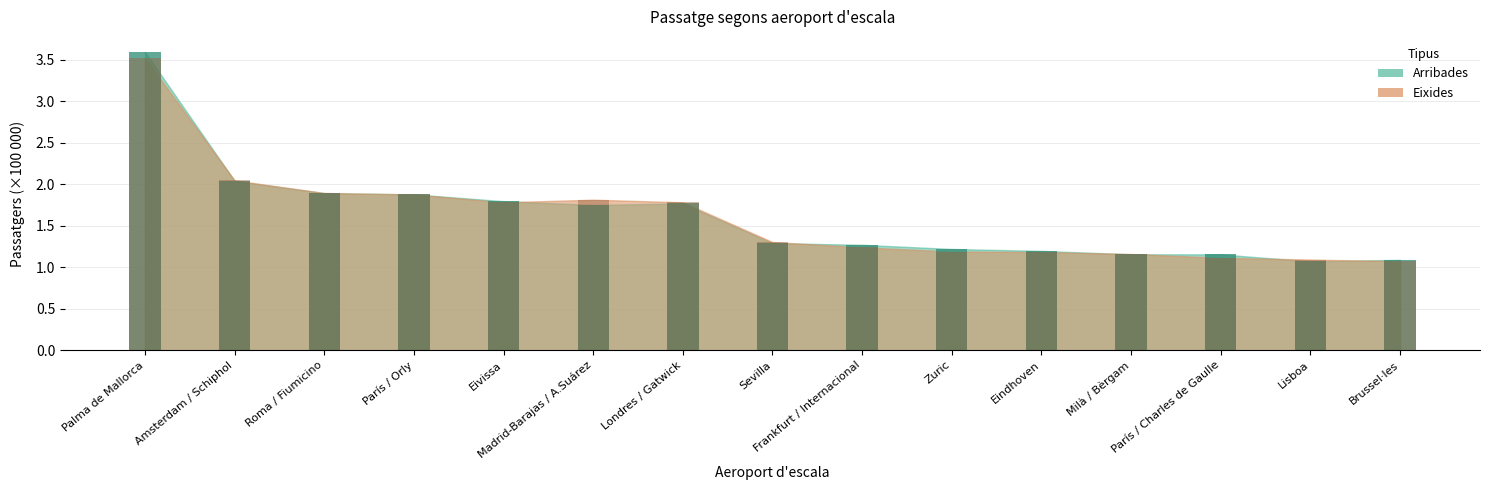

Rank the series by their average value, from highest to lowest.

Arribades, Eixides